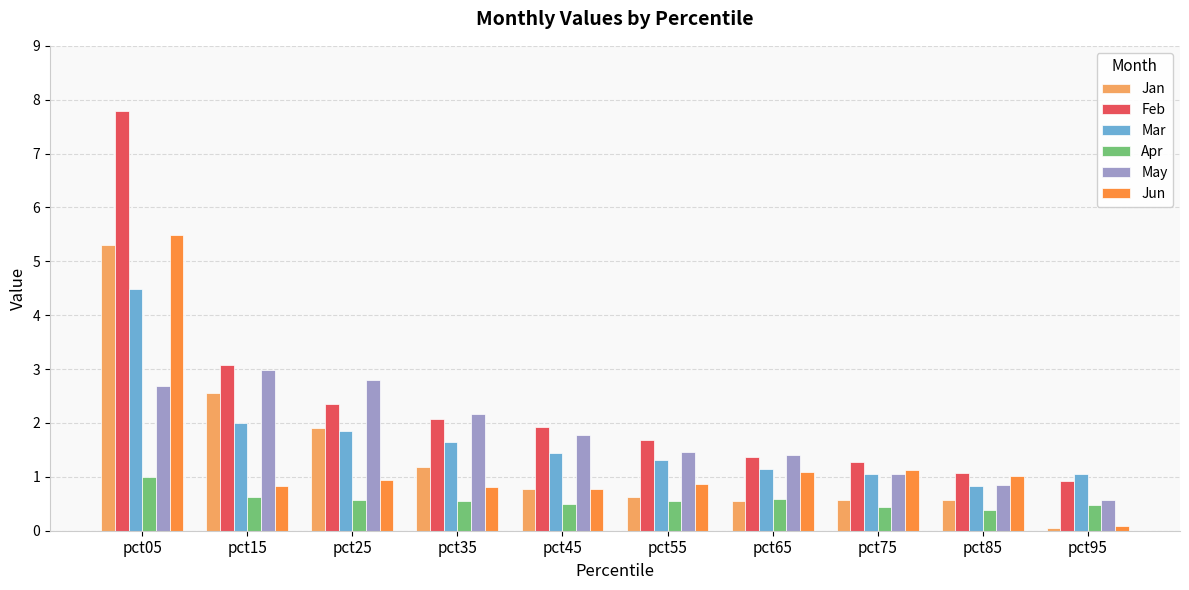

What is the total value across all series at pct35?

8.4